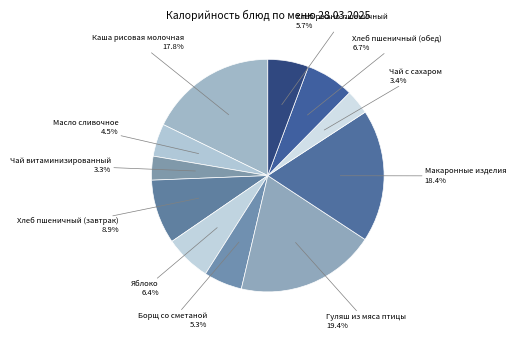

How many segments does this pie chart have?

11